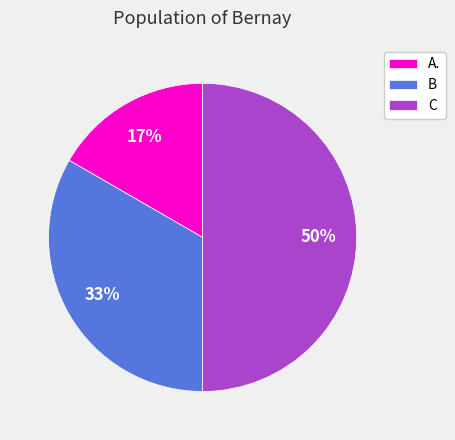

Which category has the biggest portion of the pie?

C